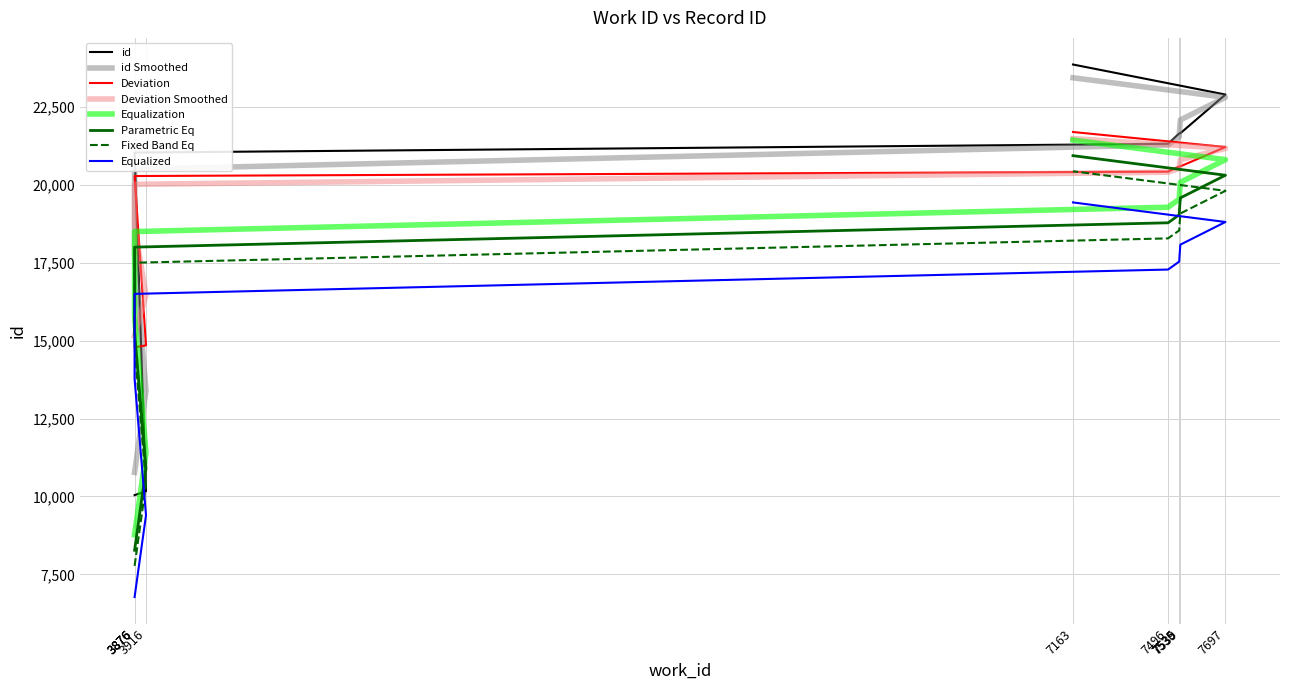

What is the value of the 10th point from the left?

21694.8